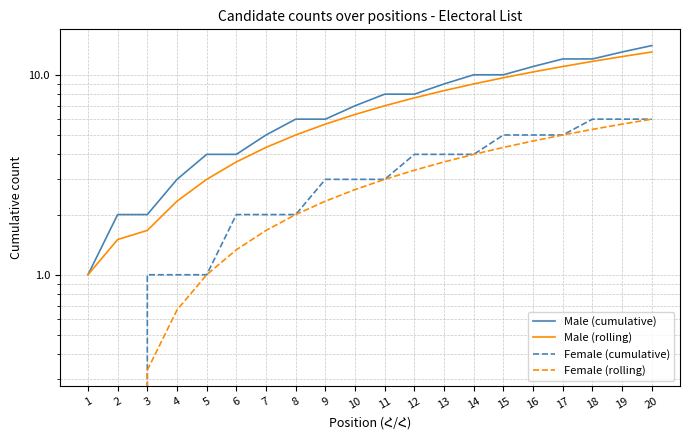

List the labels in order of Female (rolling) value, smallest first.

1, 2, 3, 4, 5, 6, 7, 8, 9, 10, 11, 12, 13, 14, 15, 16, 17, 18, 19, 20